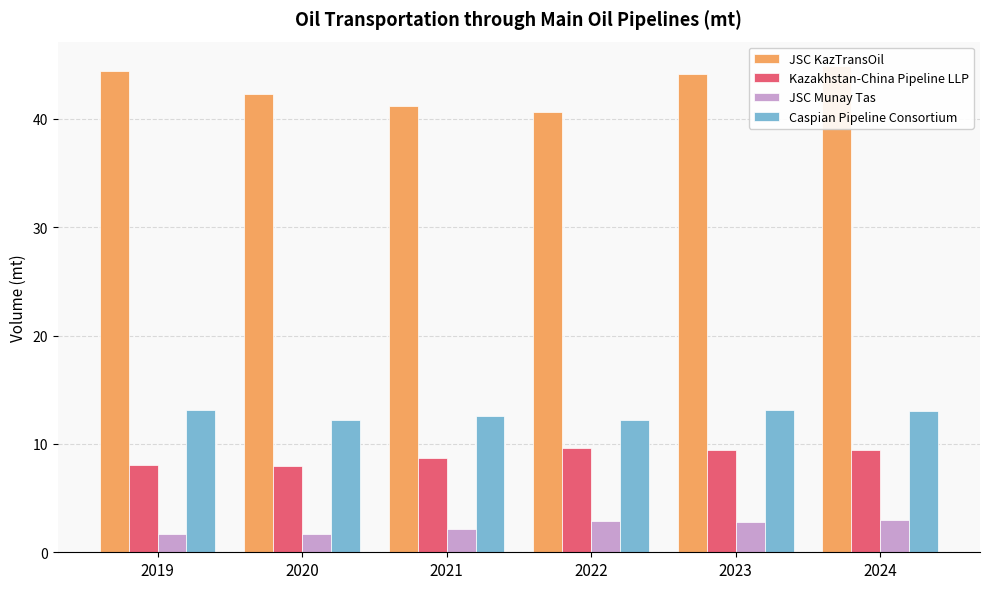

Is the value of JSC Munay Tas at 2020 greater than the value of Kazakhstan-China Pipeline LLP at 2023?

No